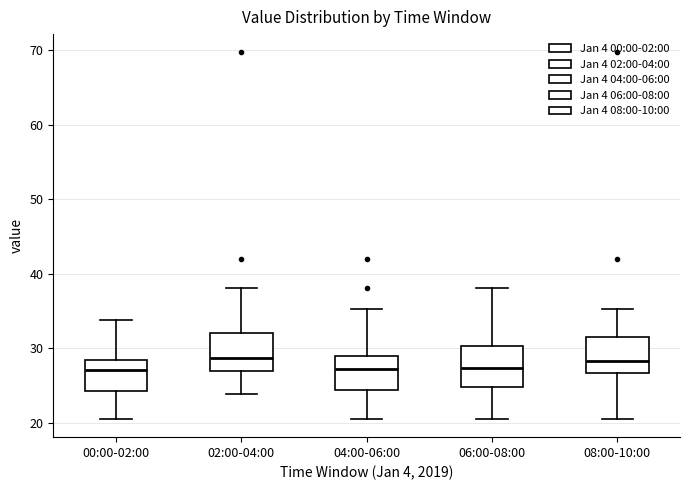

Where does the lower whisker of the box for 08:00-10:00 end on the y-axis? The values are not printed on the chart, so give them approximately, as read against the axis.

21